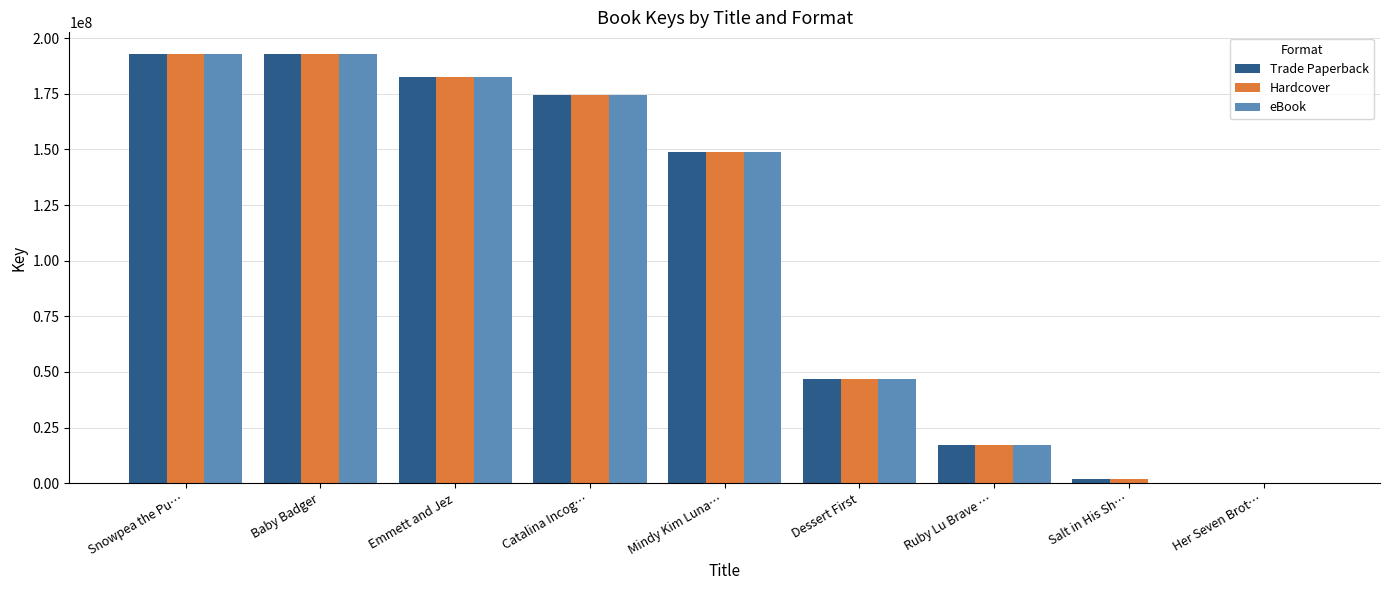

What is the maximum value shown in the chart?

192940953